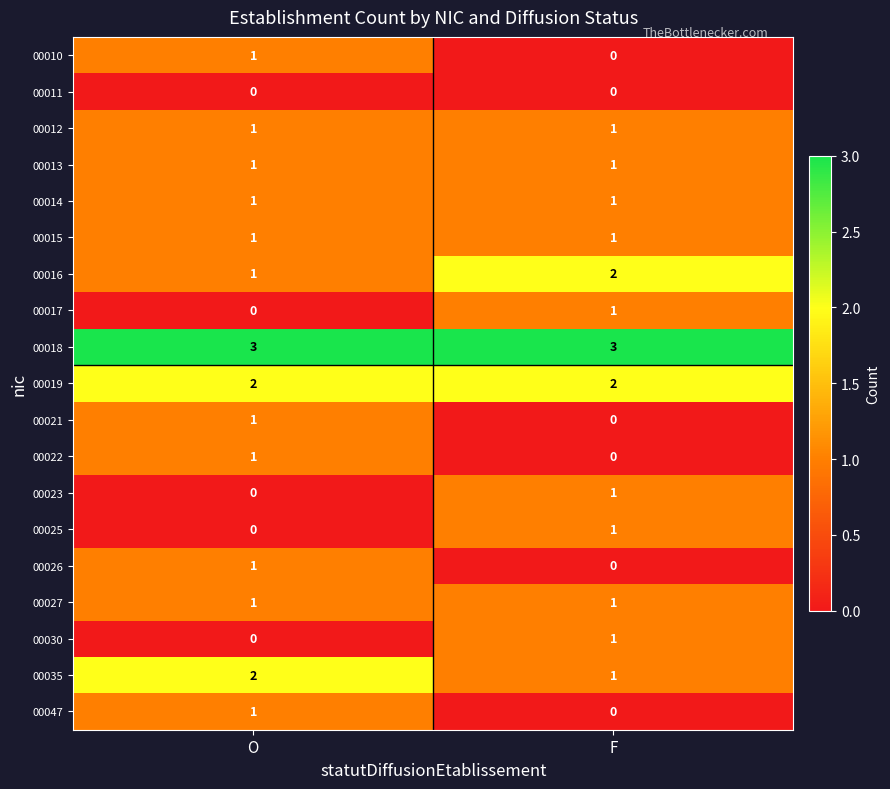

True or false: 00035 has a value of 1 at F.

True